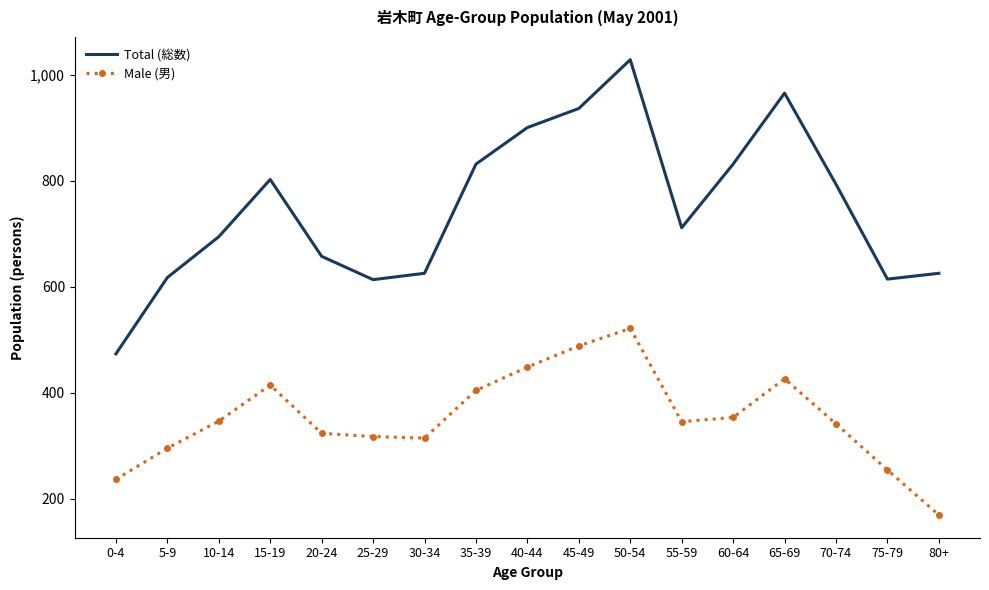

Rank the series by their maximum value, from lowest to highest.

Male (男), Total (総数)